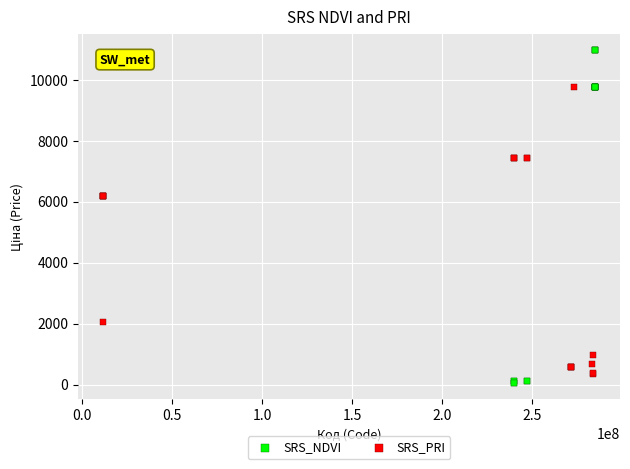

Which series contains the lowest Y value?

SRS_NDVI